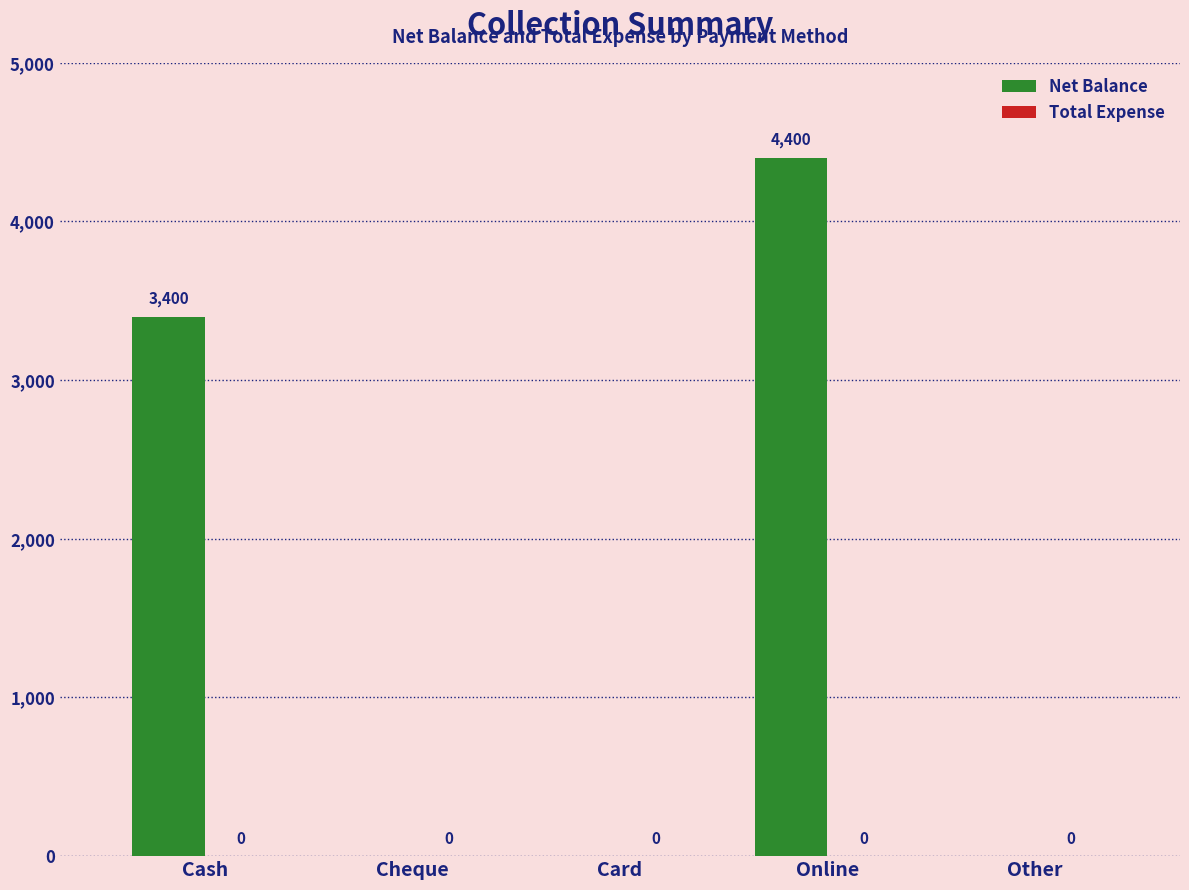

Reading left to right, transcribe all the data shown in this chart.

Cash=3400	Cheque=0	Card=0	Online=4400	Other=0